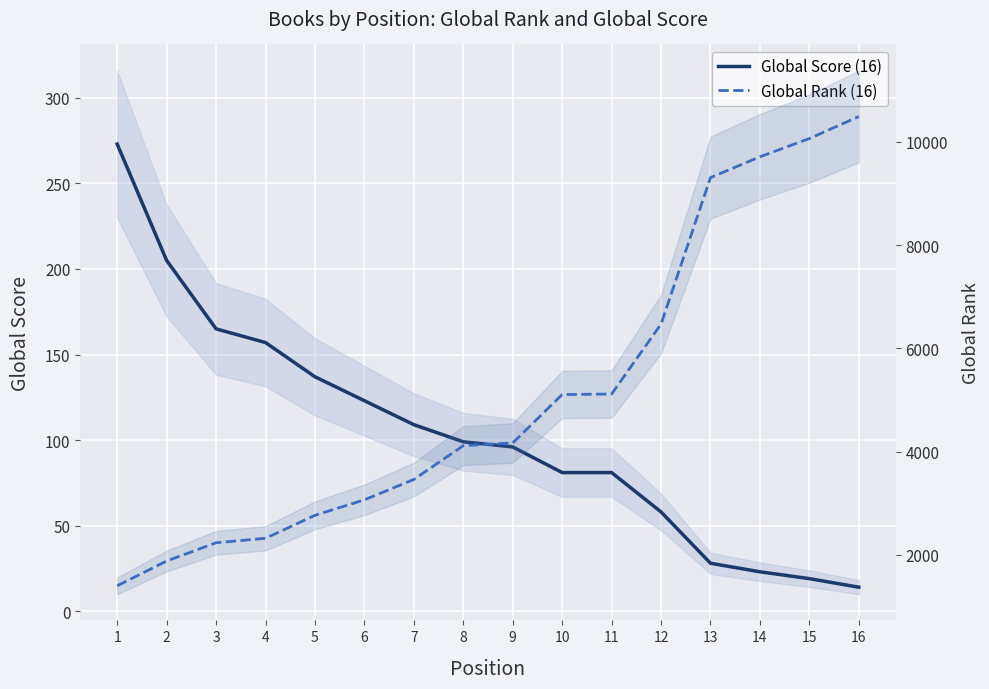

At which label does Global Score (16) reach its peak?

1